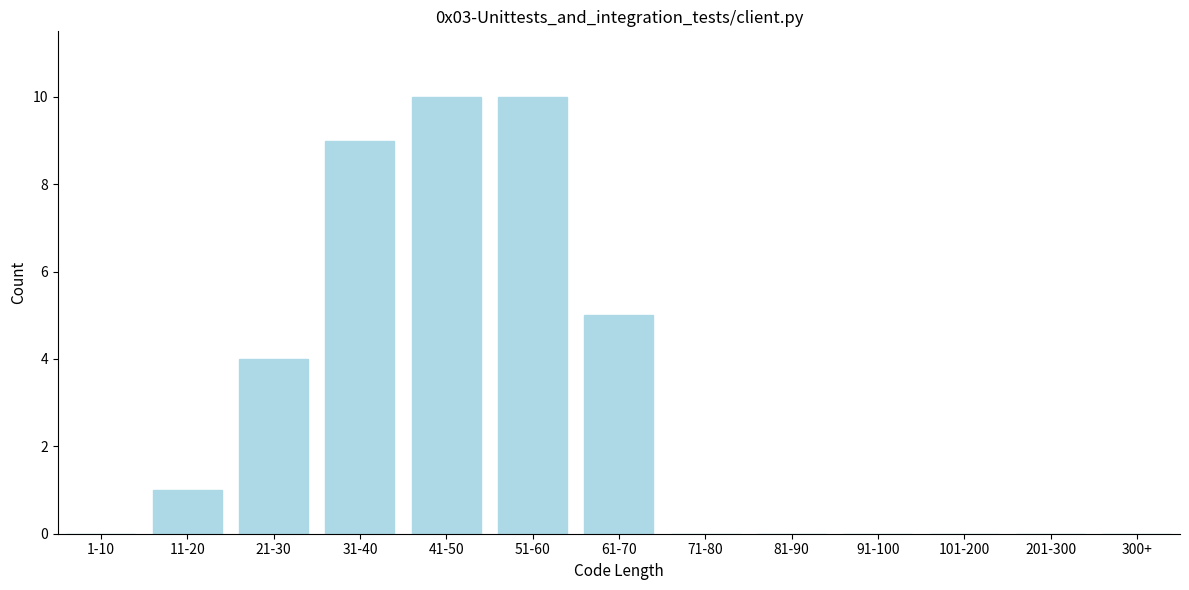

Reading left to right, list all the values displayed in this chart.

1-10=0	11-20=1	21-30=4	31-40=9	41-50=10	51-60=10	61-70=5	71-80=0	81-90=0	91-100=0	101-200=0	201-300=0	300+=0